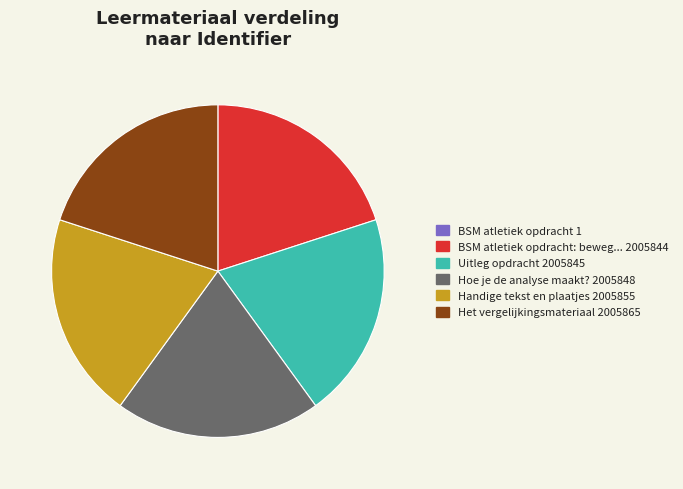

Is there any slice that represents more than half of the pie?

No